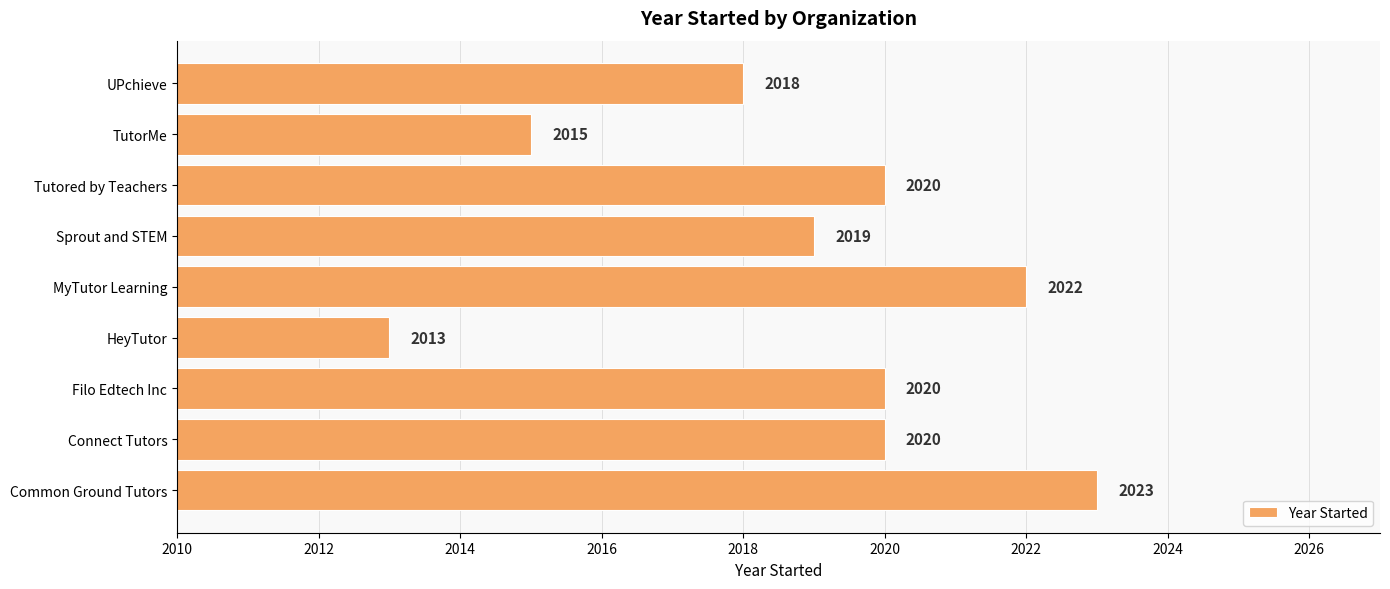

How many values are below 2020?

4